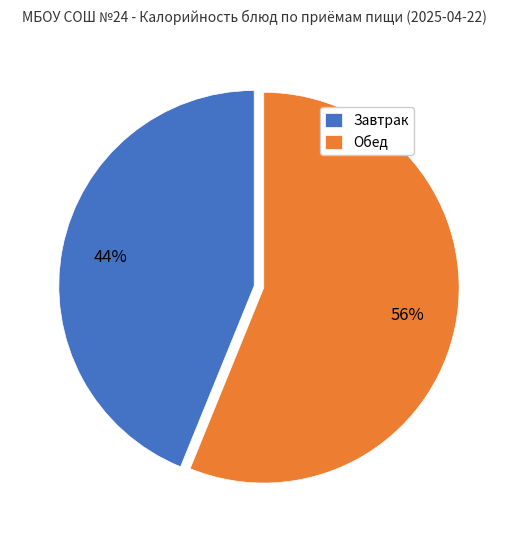

To the nearest percent, what portion does Завтрак represent?

44%